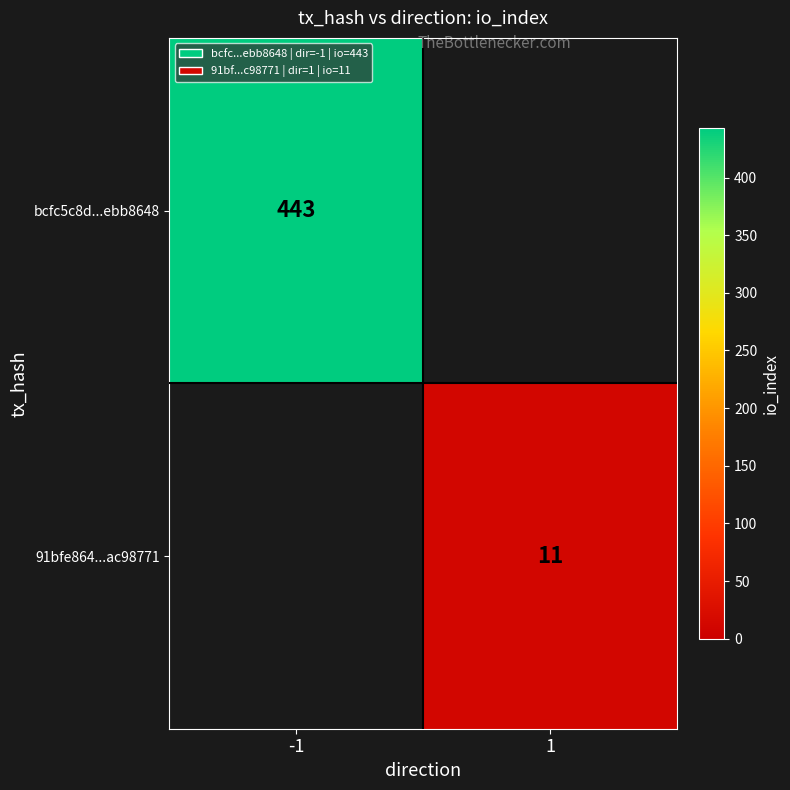

Which has a higher value, 1 or -1?

-1